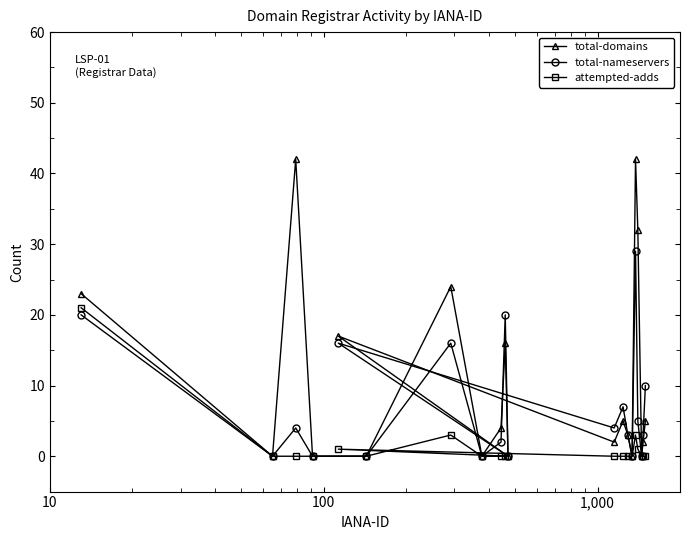

Does the chart display data point markers on the line(s)?

Yes